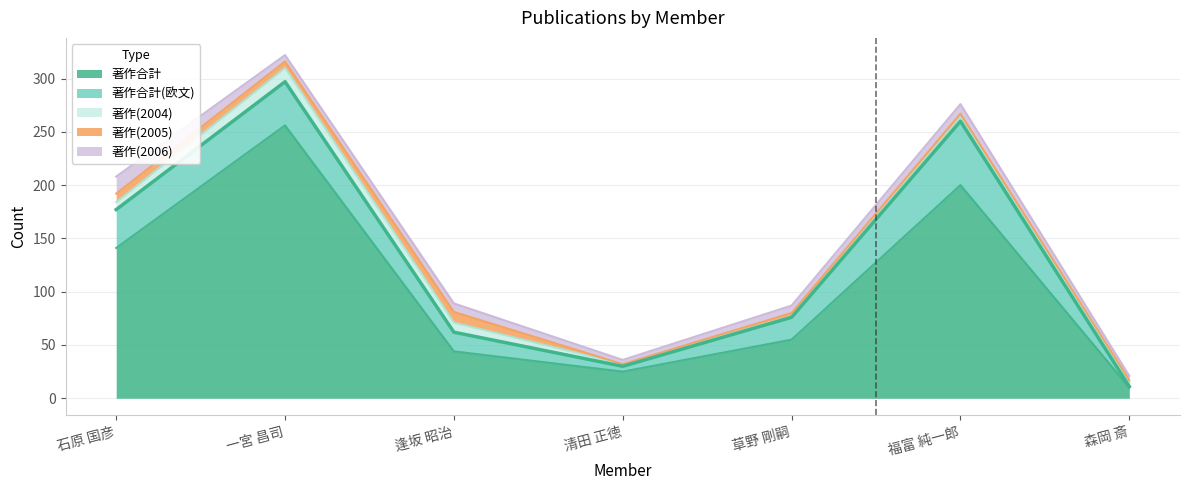

What is the difference between the 著作合計 values at 清田 正徳 and 逢坂 昭治?

19